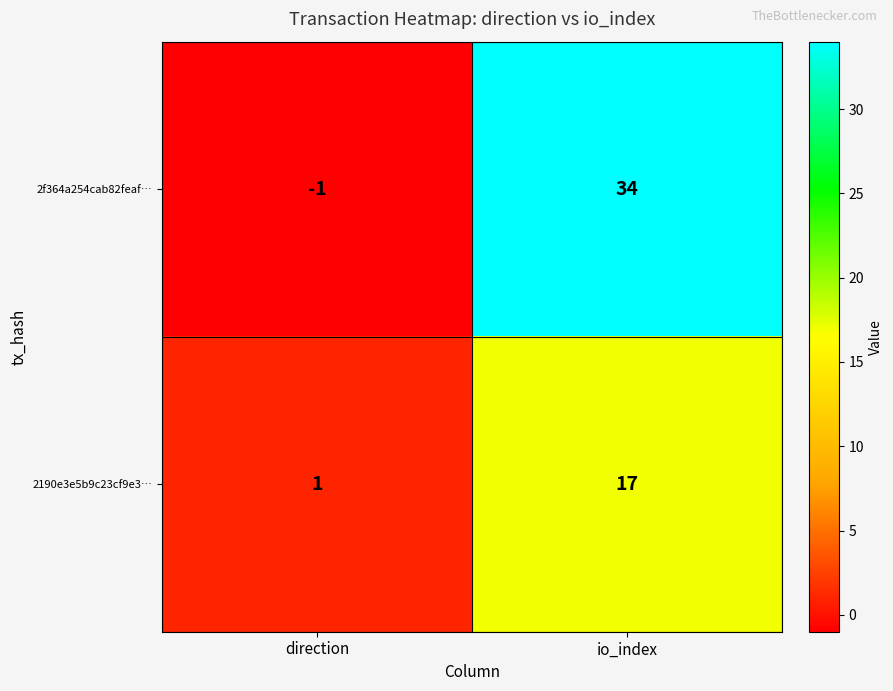

What is the spread (max minus min) of values at io_index?

17